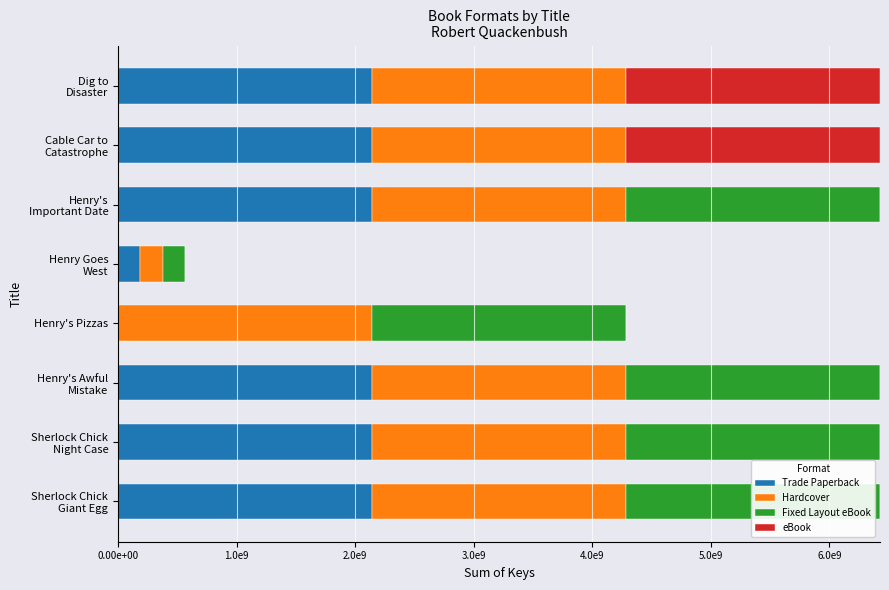

What are all the series names shown in the legend?

Trade Paperback, Hardcover, Fixed Layout eBook, eBook